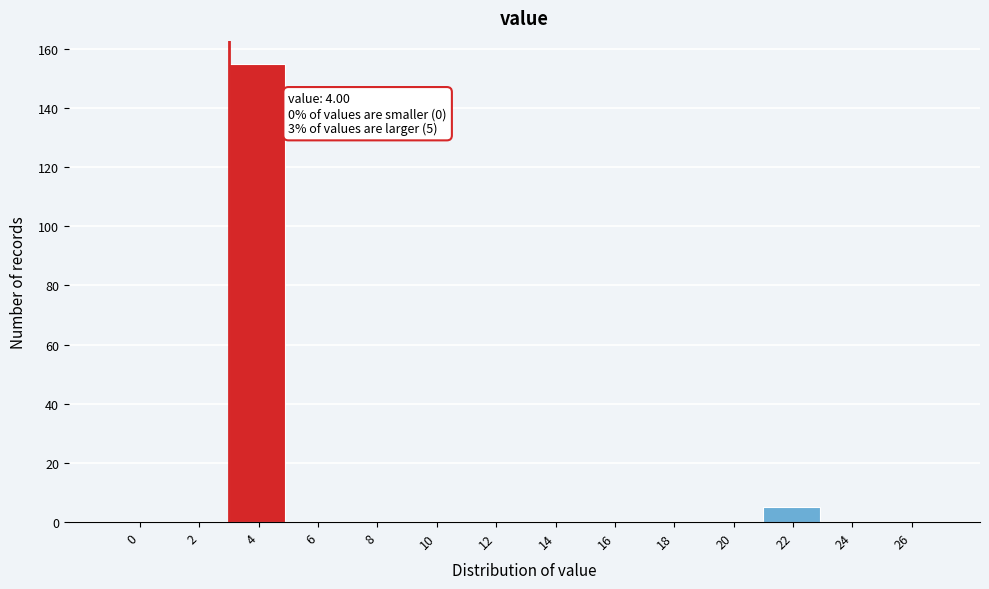

Reading right to left, transcribe all the data shown in this chart.

26=0	24=0	22=5	20=0	18=0	16=0	14=0	12=0	10=0	8=0	6=0	4=155	2=0	0=0